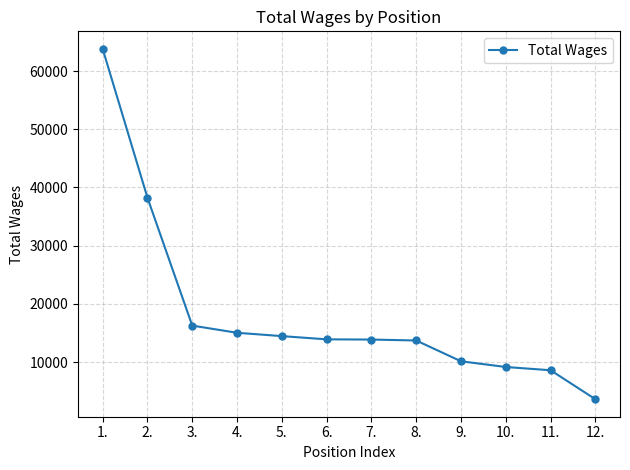

What is the difference between the maximum and minimum values?

60203